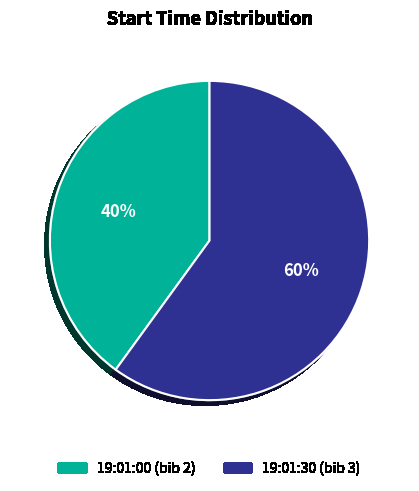

Which slice is the smallest?

19:01:00